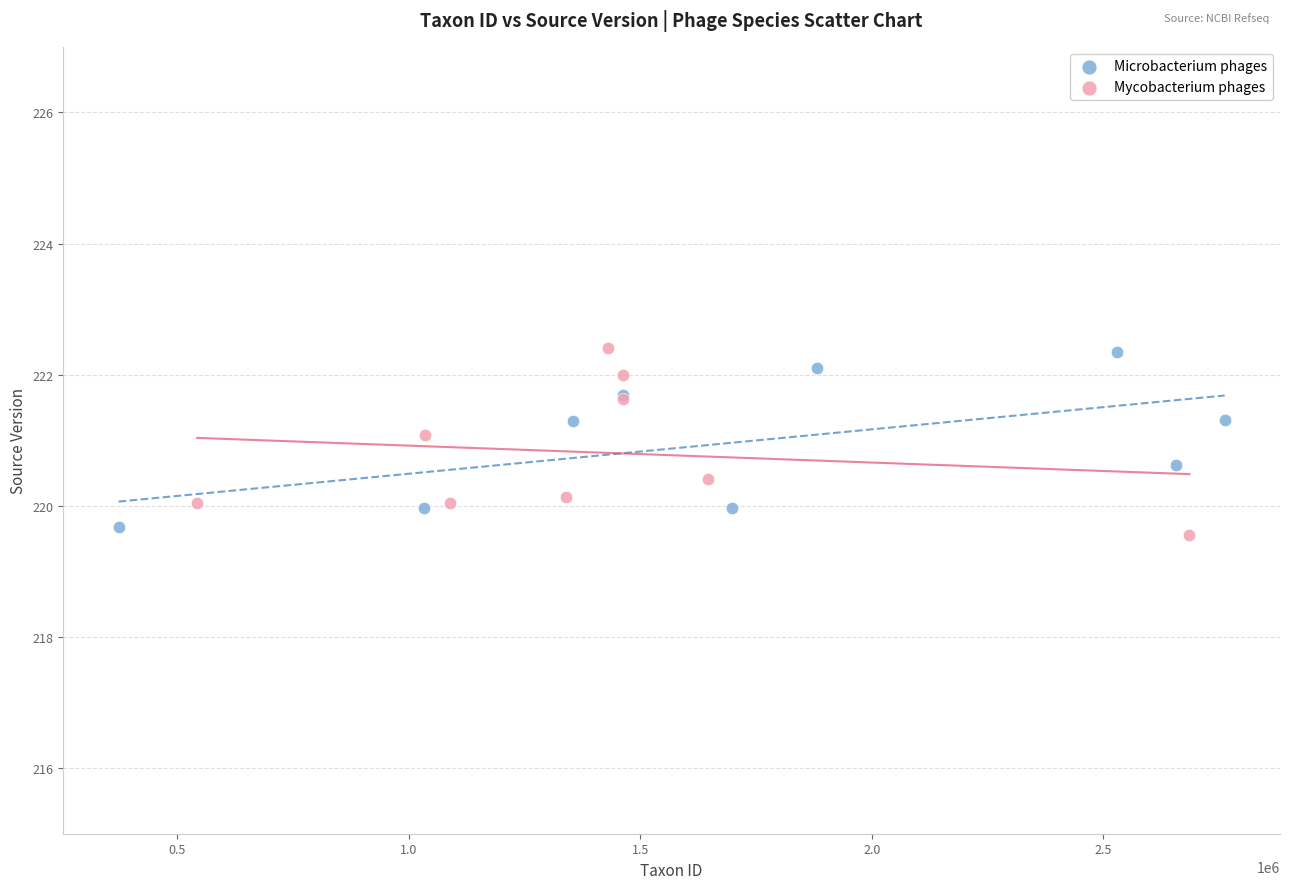

What are all the series names shown in the legend?

Microbacterium phages, Mycobacterium phages